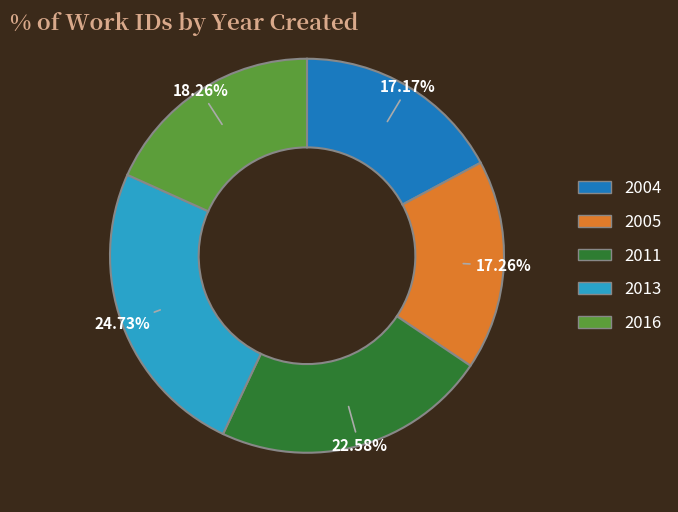

Does 2005 represent more than half of the total?

No